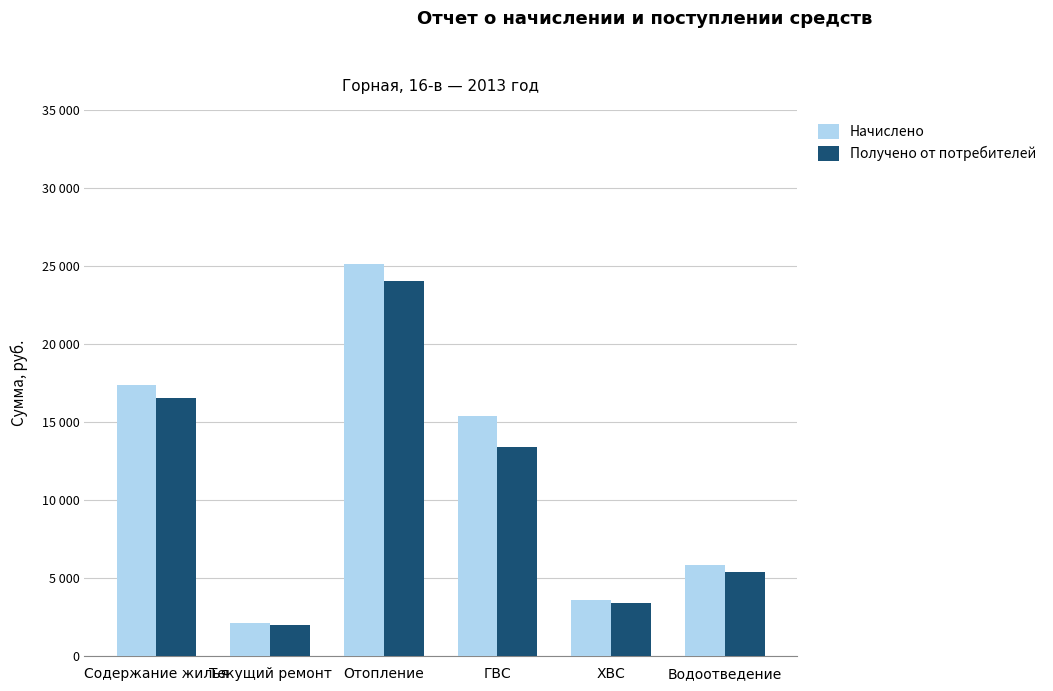

Are the bars grouped side by side (vs. stacked)?

Yes